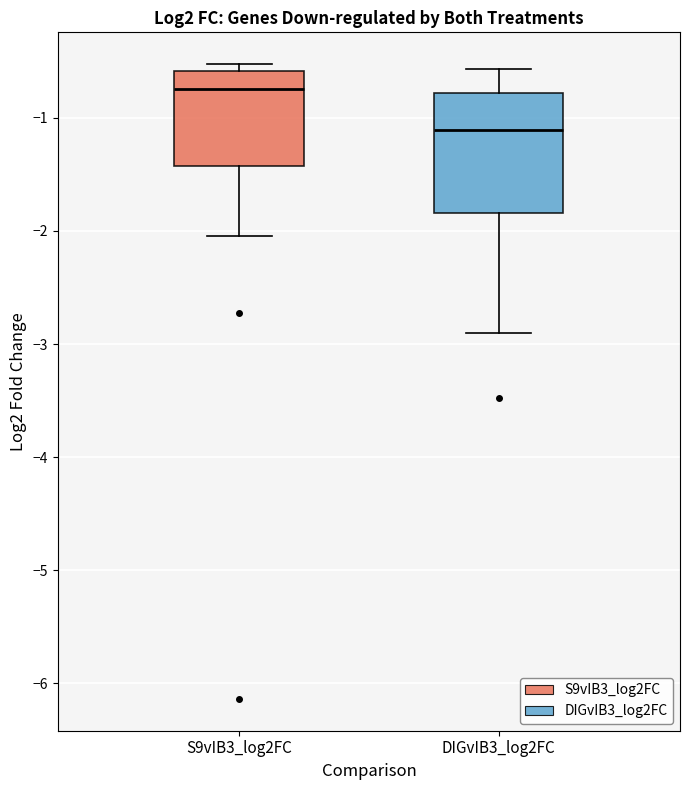

Reading left to right, read every box against the y-axis: the position of its median line, the range the box covers, and the ends of its whiskers. The values are not printed on the chart, so give them approximately, as read against the axis.

S9vIB3_log2FC: median -0.7, box -1.4 to -0.6, whiskers -2.0 to -0.5
DIGvIB3_log2FC: median -1.1, box -1.8 to -0.8, whiskers -2.9 to -0.6